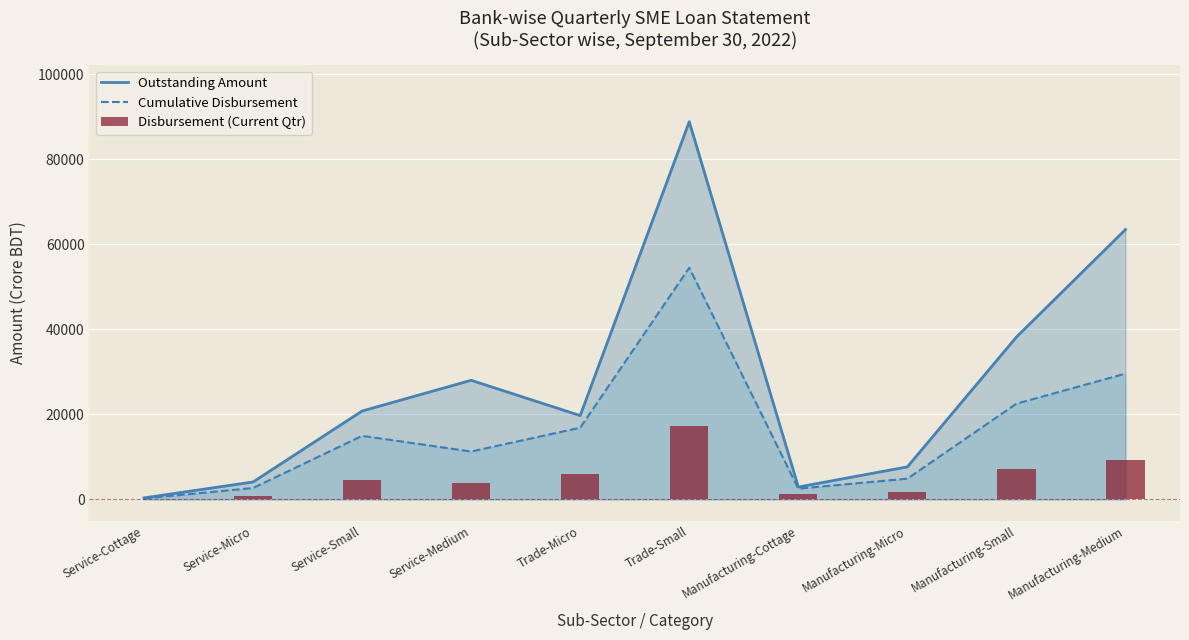

What is the spread (max minus min) of values at Manufacturing-Small?

31018.9